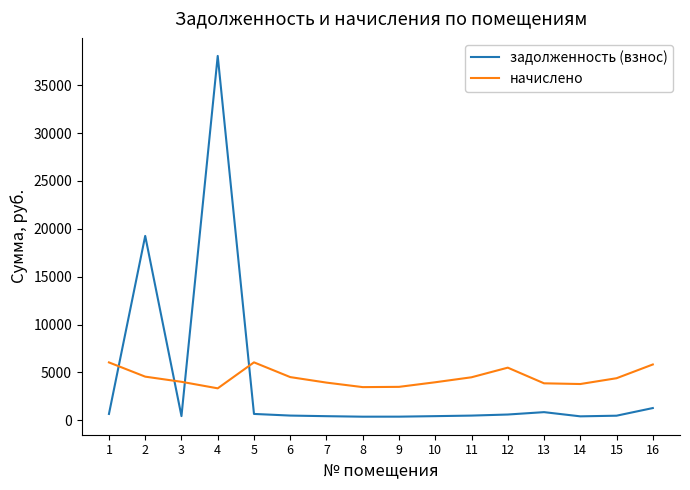

Read the начислено value at 11.

4499.7